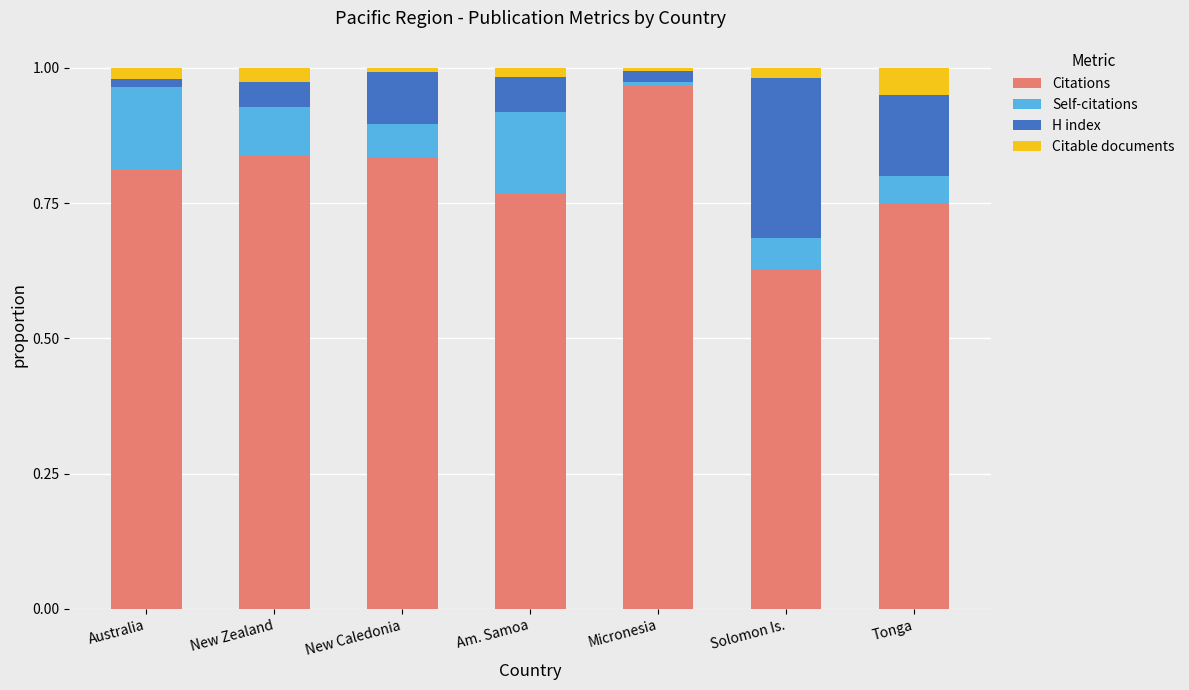

Which category has the highest value in the Citations series?

Micronesia